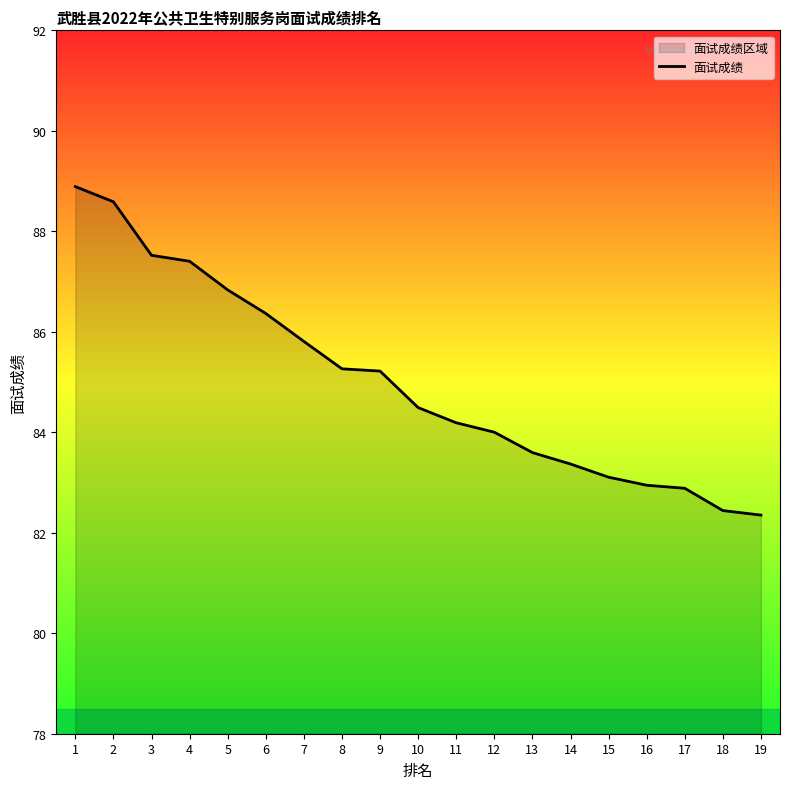

Which label corresponds to the smallest value in the chart?

19